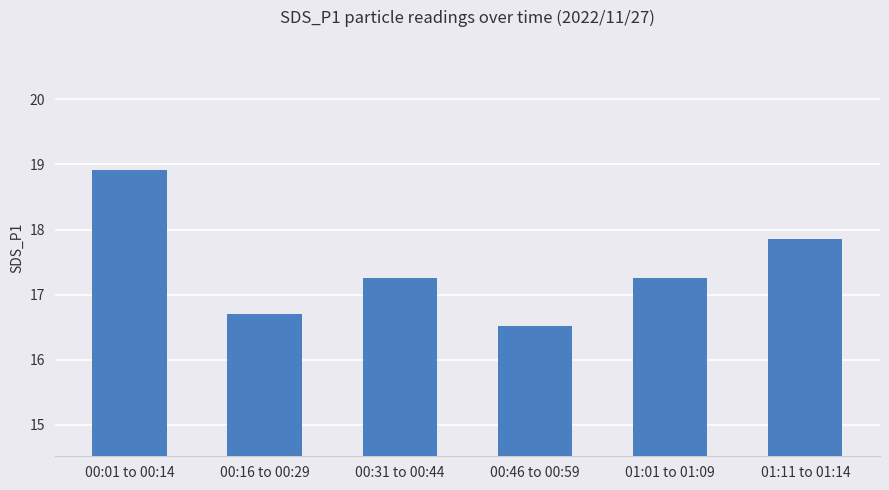

Count the number of categories in the chart.

6